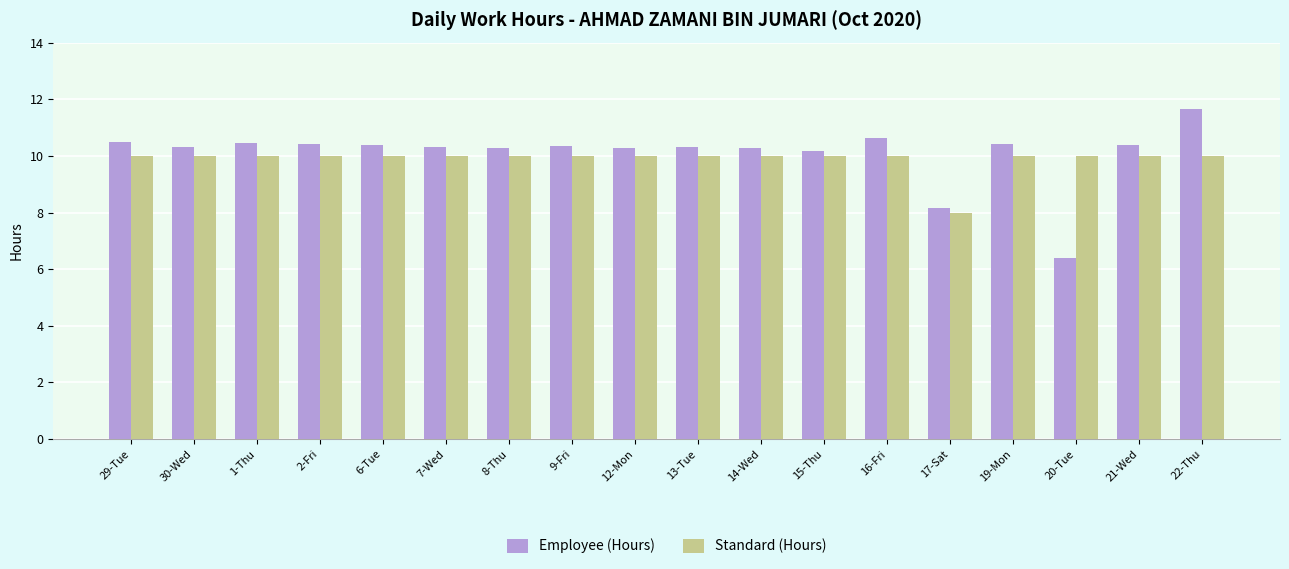

List the series in order of their peak value, highest first.

Employee (Hours), Standard (Hours)